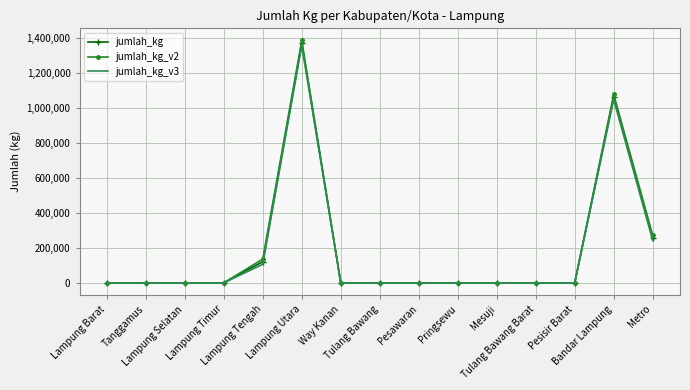

Which series has the largest range (max minus min)?

jumlah_kg_v2